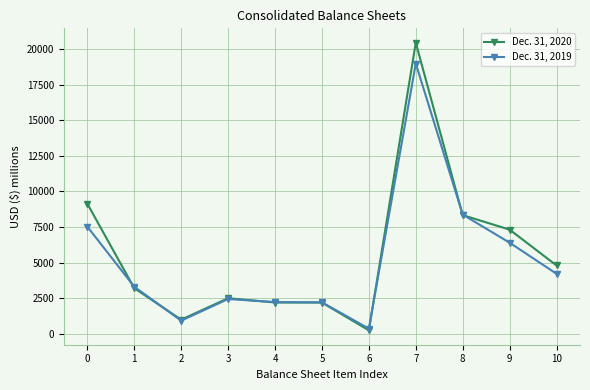

Which series has the largest total across all categories?

Dec. 31, 2020